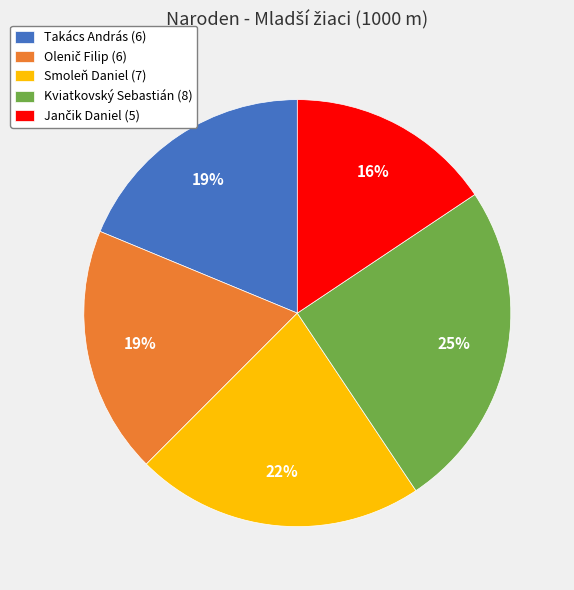

Between Kviatkovský Sebastián (8) and Takács András (6), which is larger?

Kviatkovský Sebastián (8)